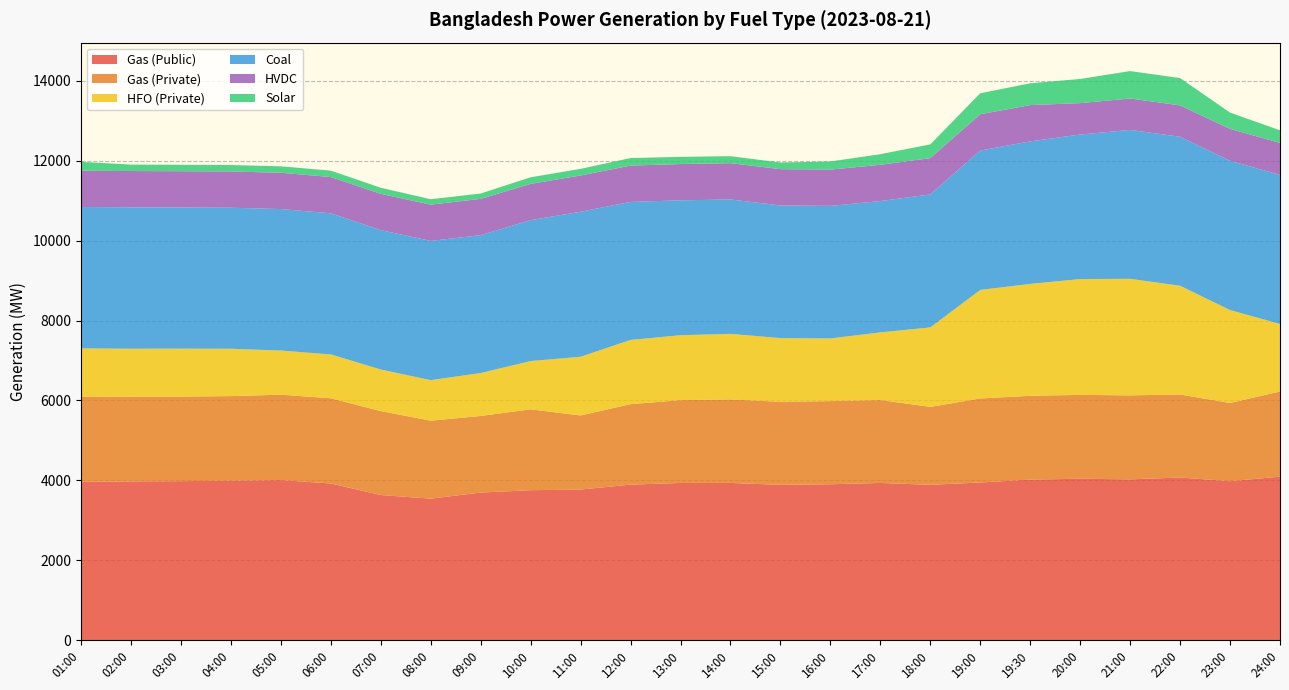

Reading right to left, extract all data points from this chart.

Gas (Public): 24:00=4092	23:00=3978	22:00=4070	21:00=4024	20:00=4039	19:30=4018	19:00=3945	18:00=3887	17:00=3934	16:00=3901	15:00=3886	14:00=3934	13:00=3933	12:00=3892	11:00=3768	10:00=3752	09:00=3693	08:00=3541	07:00=3631	06:00=3921	05:00=4005	04:00=3990	03:00=3979	02:00=3971	01:00=3961
Gas (Private): 24:00=2131	23:00=1958	22:00=2079	21:00=2103	20:00=2100	19:30=2098	19:00=2104	18:00=1952	17:00=2075	16:00=2082	15:00=2080	14:00=2091	13:00=2074	12:00=2015	11:00=1856	10:00=2025	09:00=1918	08:00=1952	07:00=2102	06:00=2133	05:00=2139	04:00=2118	03:00=2118	02:00=2123	01:00=2135
HFO (Private): 24:00=1692	23:00=2327	22:00=2723	21:00=2918	20:00=2900	19:30=2802	19:00=2718	18:00=1989	17:00=1695	16:00=1569	15:00=1595	14:00=1642	13:00=1626	12:00=1608	11:00=1470	10:00=1209	09:00=1075	08:00=1015	07:00=1041	06:00=1099	05:00=1105	04:00=1186	03:00=1199	02:00=1201	01:00=1208
Coal: 24:00=3733	23:00=3736	22:00=3730	21:00=3729	20:00=3619	19:30=3569	19:00=3490	18:00=3331	17:00=3288	16:00=3319	15:00=3322	14:00=3365	13:00=3377	12:00=3456	11:00=3631	10:00=3528	09:00=3452	08:00=3486	07:00=3491	06:00=3532	05:00=3543	04:00=3531	03:00=3534	02:00=3540	01:00=3539
HVDC: 24:00=800	23:00=800	22:00=786	21:00=786	20:00=786	19:30=908	19:00=909	18:00=908	17:00=909	16:00=908	15:00=908	14:00=909	13:00=909	12:00=909	11:00=908	10:00=908	09:00=909	08:00=908	07:00=908	06:00=908	05:00=909	04:00=908	03:00=909	02:00=909	01:00=909
Solar: 24:00=316	23:00=408	22:00=684	21:00=687	20:00=605	19:30=546	19:00=526	18:00=344	17:00=265	16:00=204	15:00=167	14:00=175	13:00=180	12:00=189	11:00=166	10:00=166	09:00=134	08:00=136	07:00=152	06:00=161	05:00=161	04:00=161	03:00=161	02:00=161	01:00=222